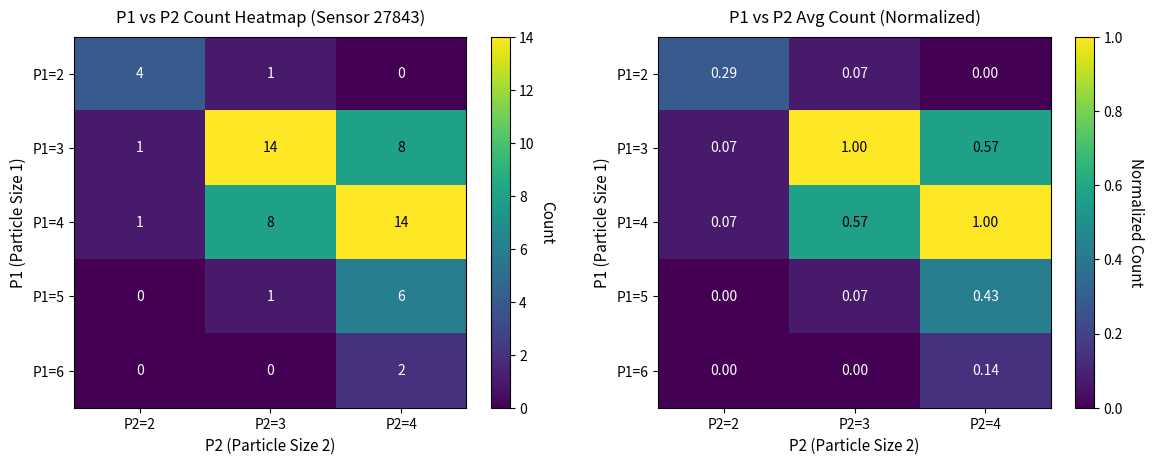

Which series changed the most between P2=3 and P2=4?

P1=3